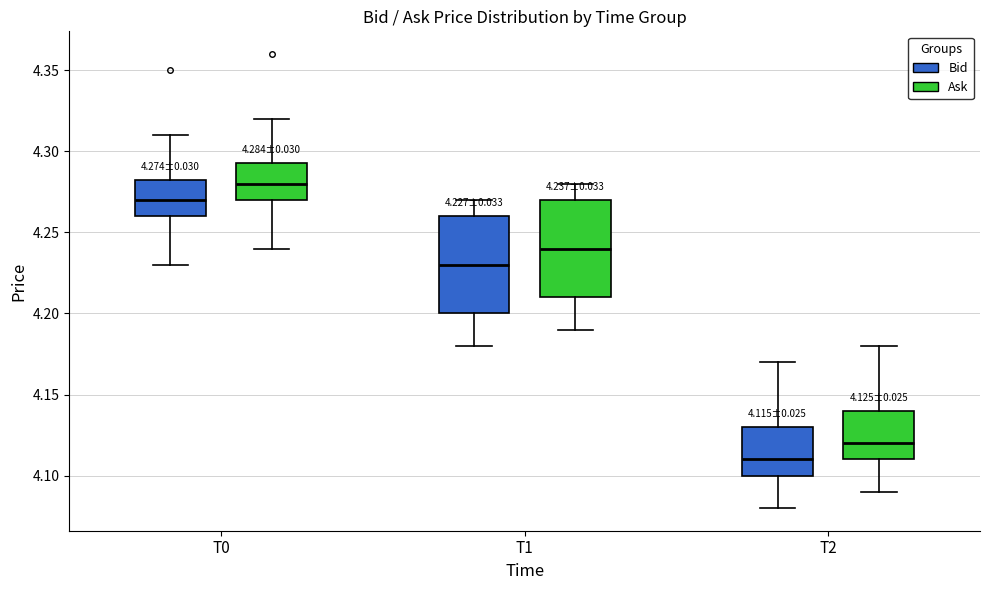

Which box has the lowest median line?

T2 (Bid)